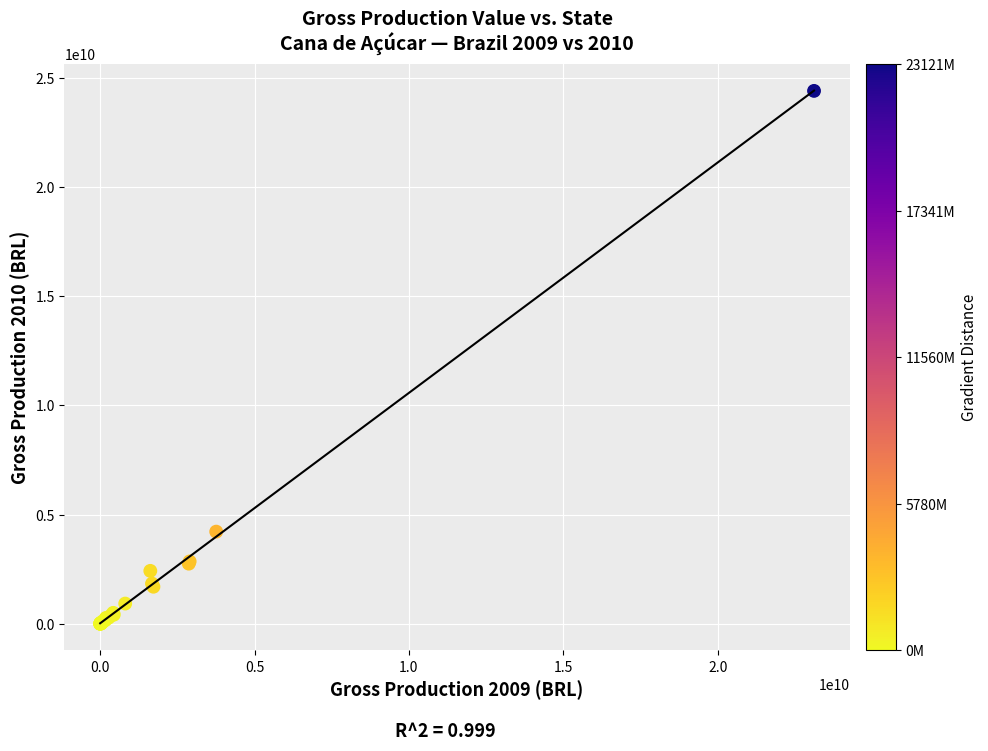

What Y value in the scatter plot is closest to 12207246183?

4219908853.0